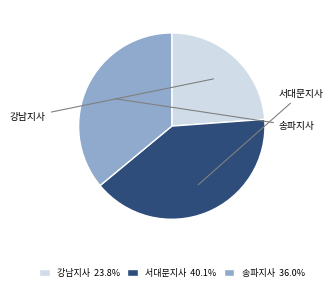

Does 송파지사 account for over 50% of the chart?

No